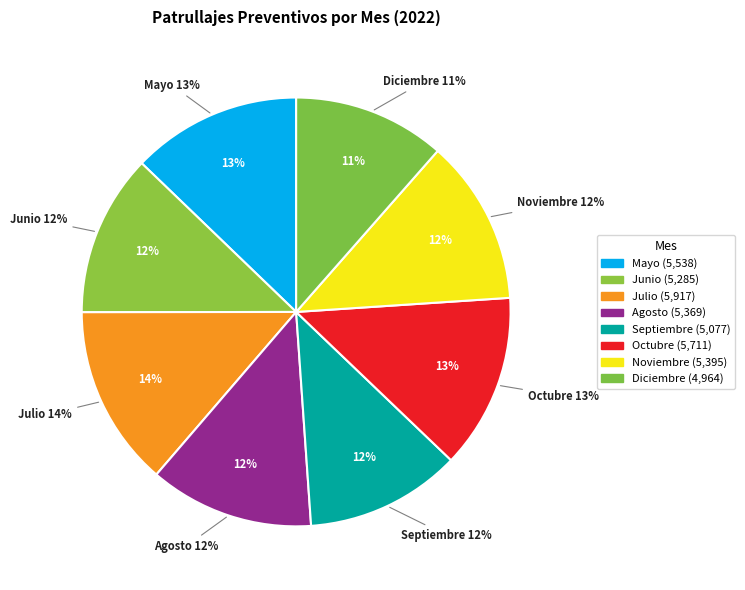

Is Septiembre the majority of the pie?

No